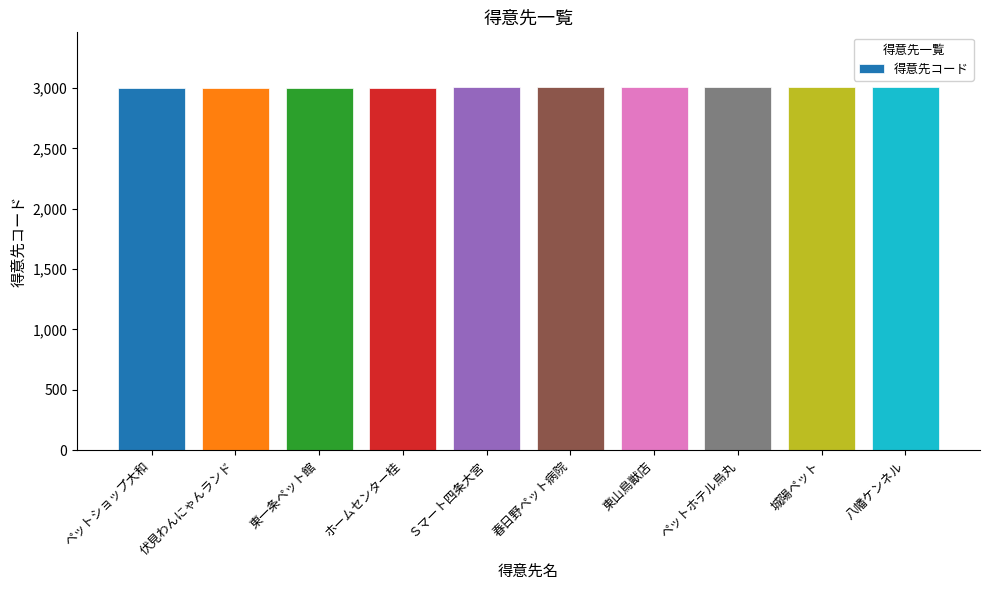

What is the ratio of the value at 東山鳥獣店 to the value at ペットホテル烏丸?

1.0